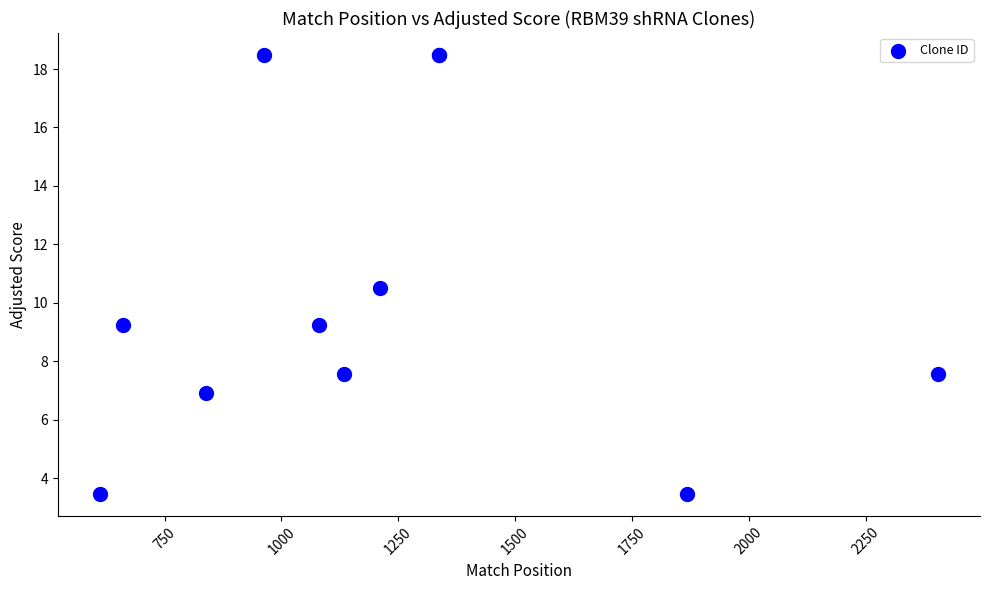

What Y value in the scatter plot is closest to 10?

10.5